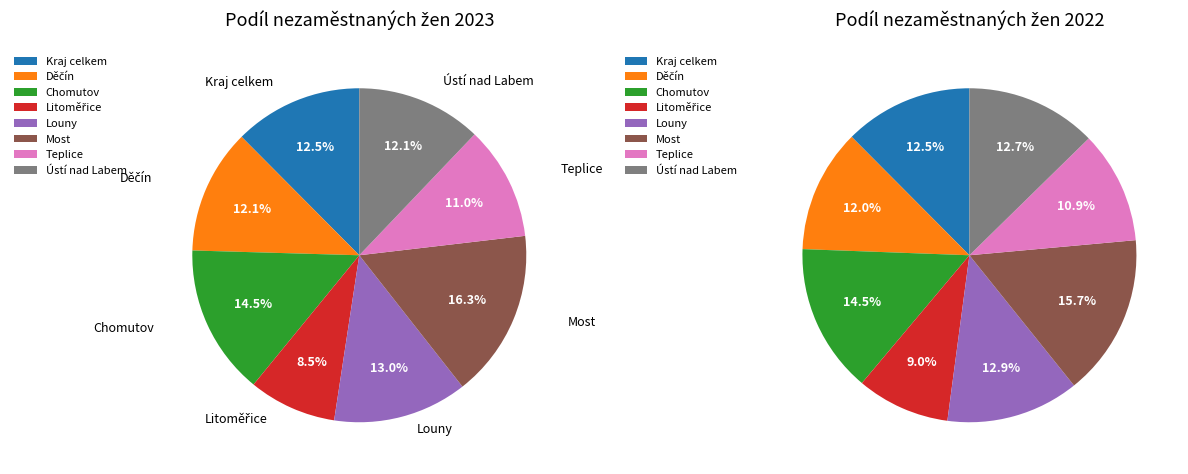

Is there a majority slice in this chart?

No